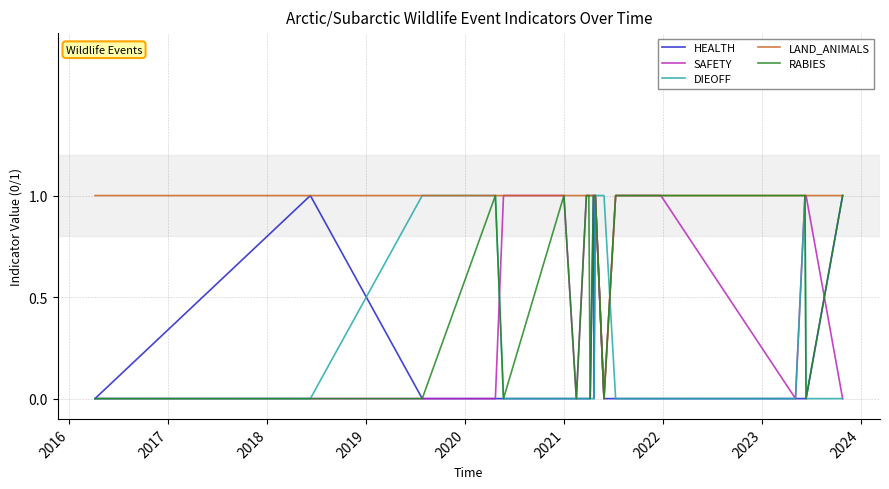

What is the difference between the maximum and minimum values in the DIEOFF series?

1